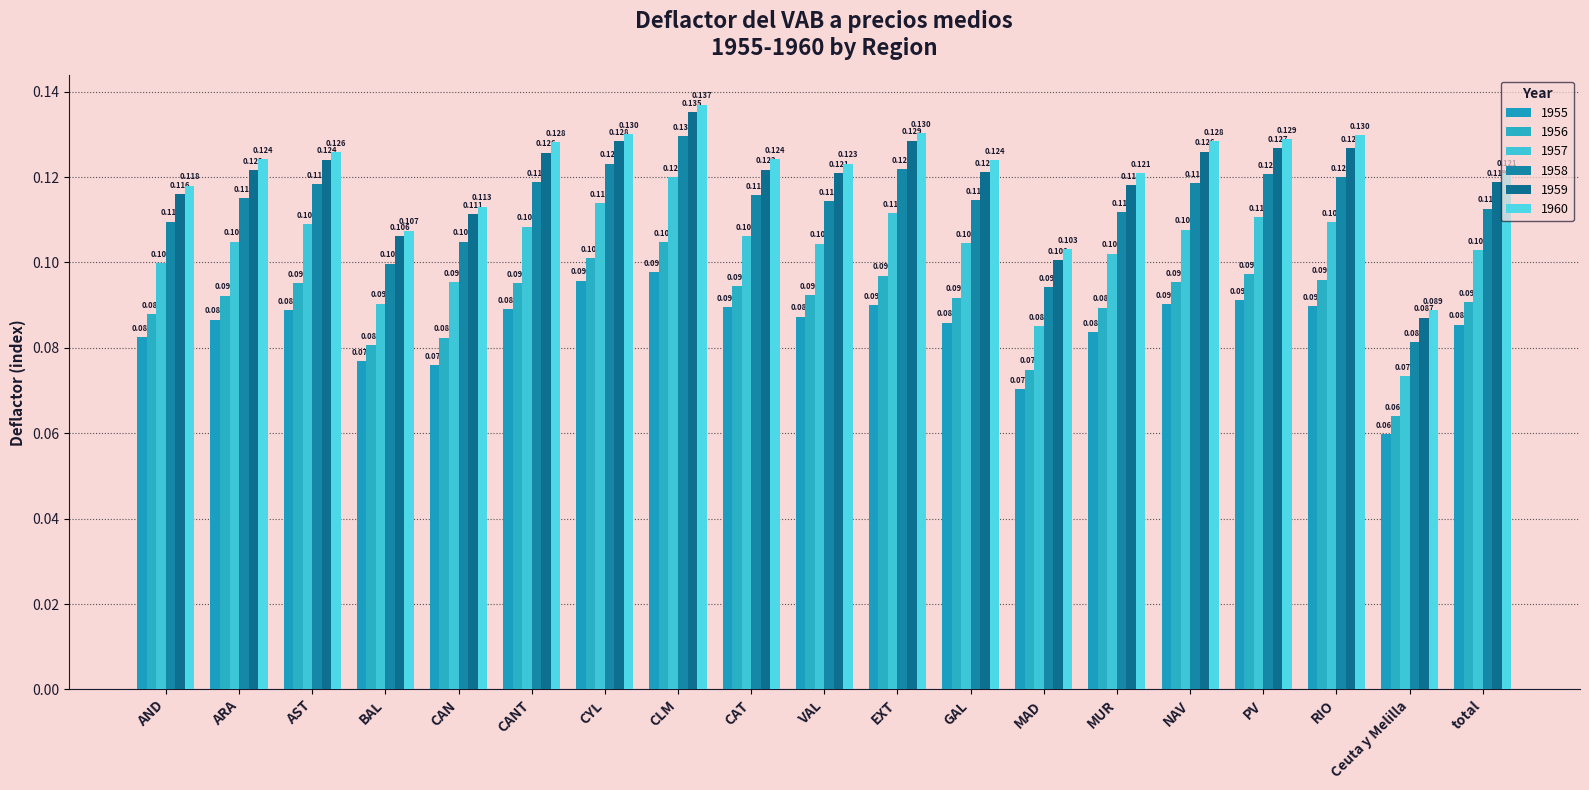

What is the maximum value for 1958?

0.1